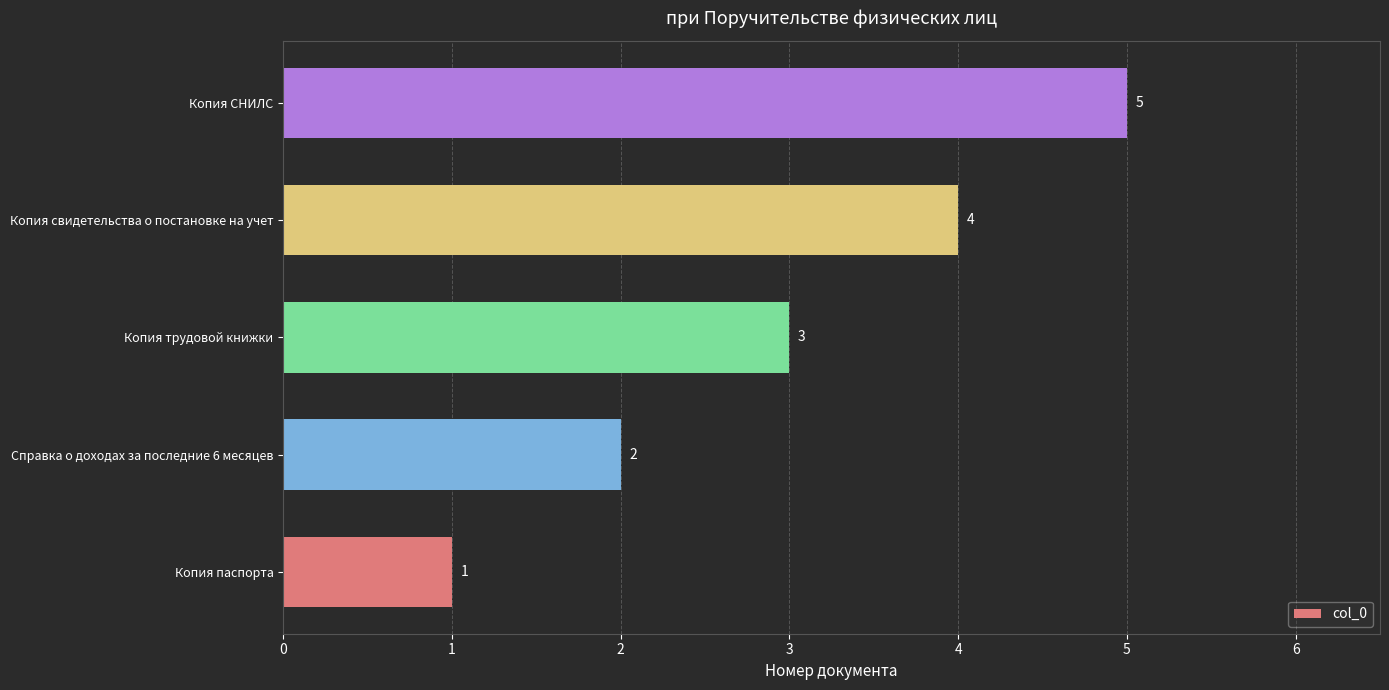

What is the maximum value shown in the chart?

5